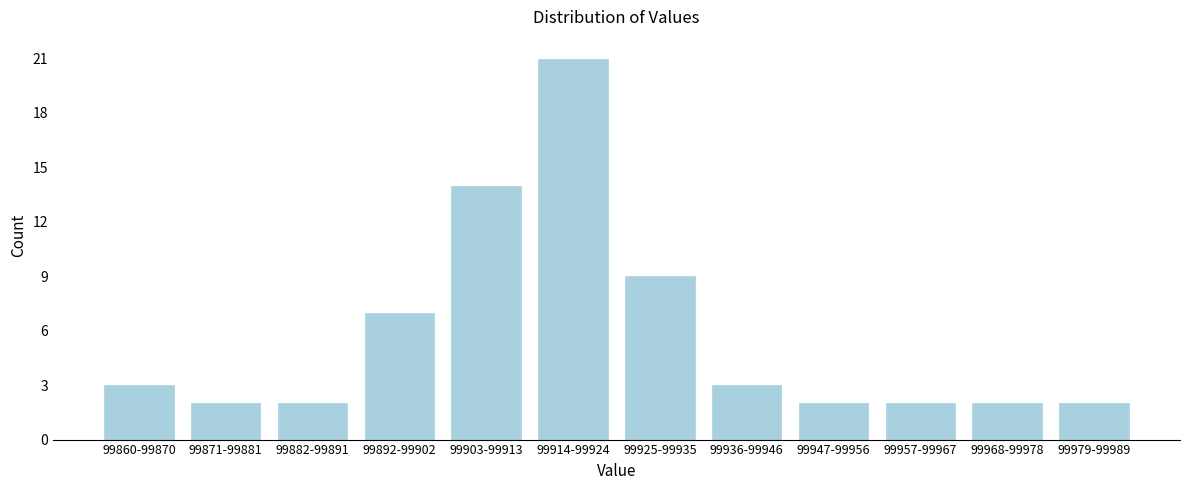

Reading left to right, what are all the values shown in this chart?

3	2	2	7	14	21	9	3	2	2	2	2